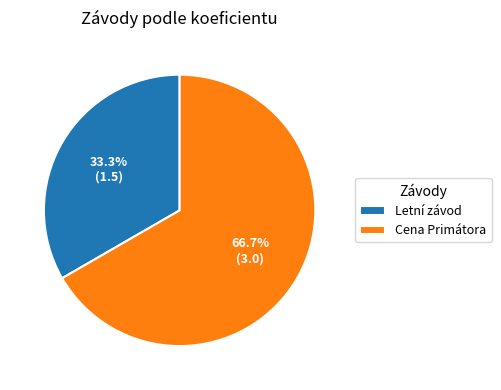

What portion of the pie excludes Letní závod?

66.7%